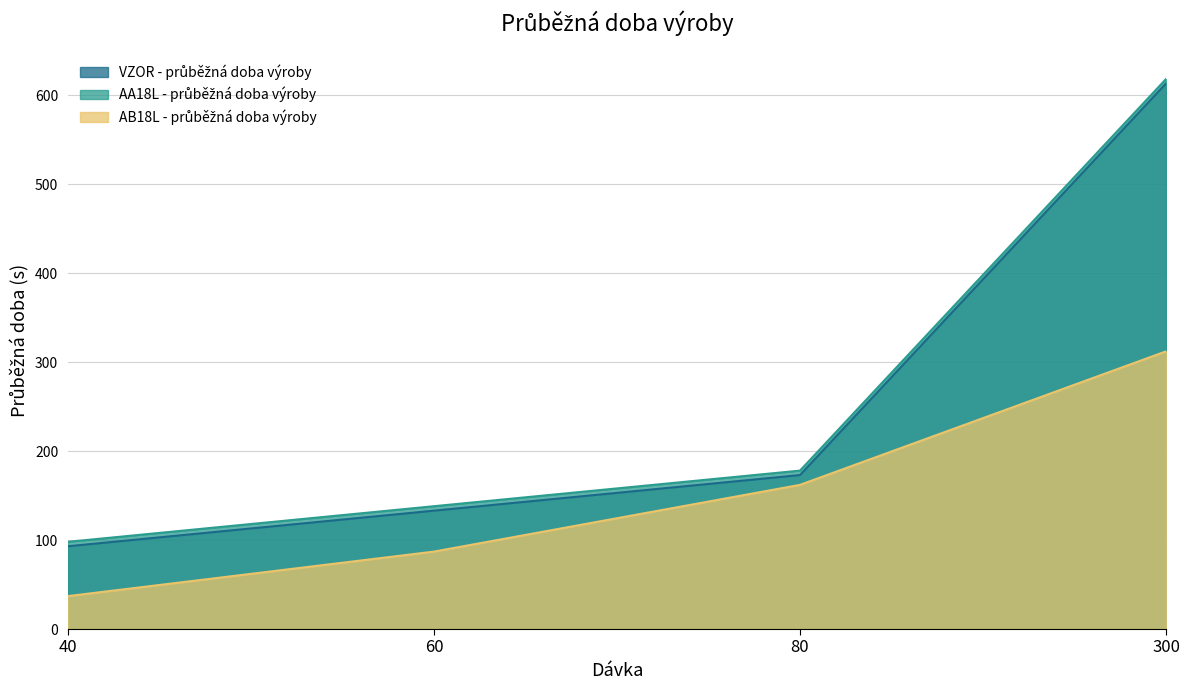

What value does the VZOR - průběžná doba výroby series have at 40?

93